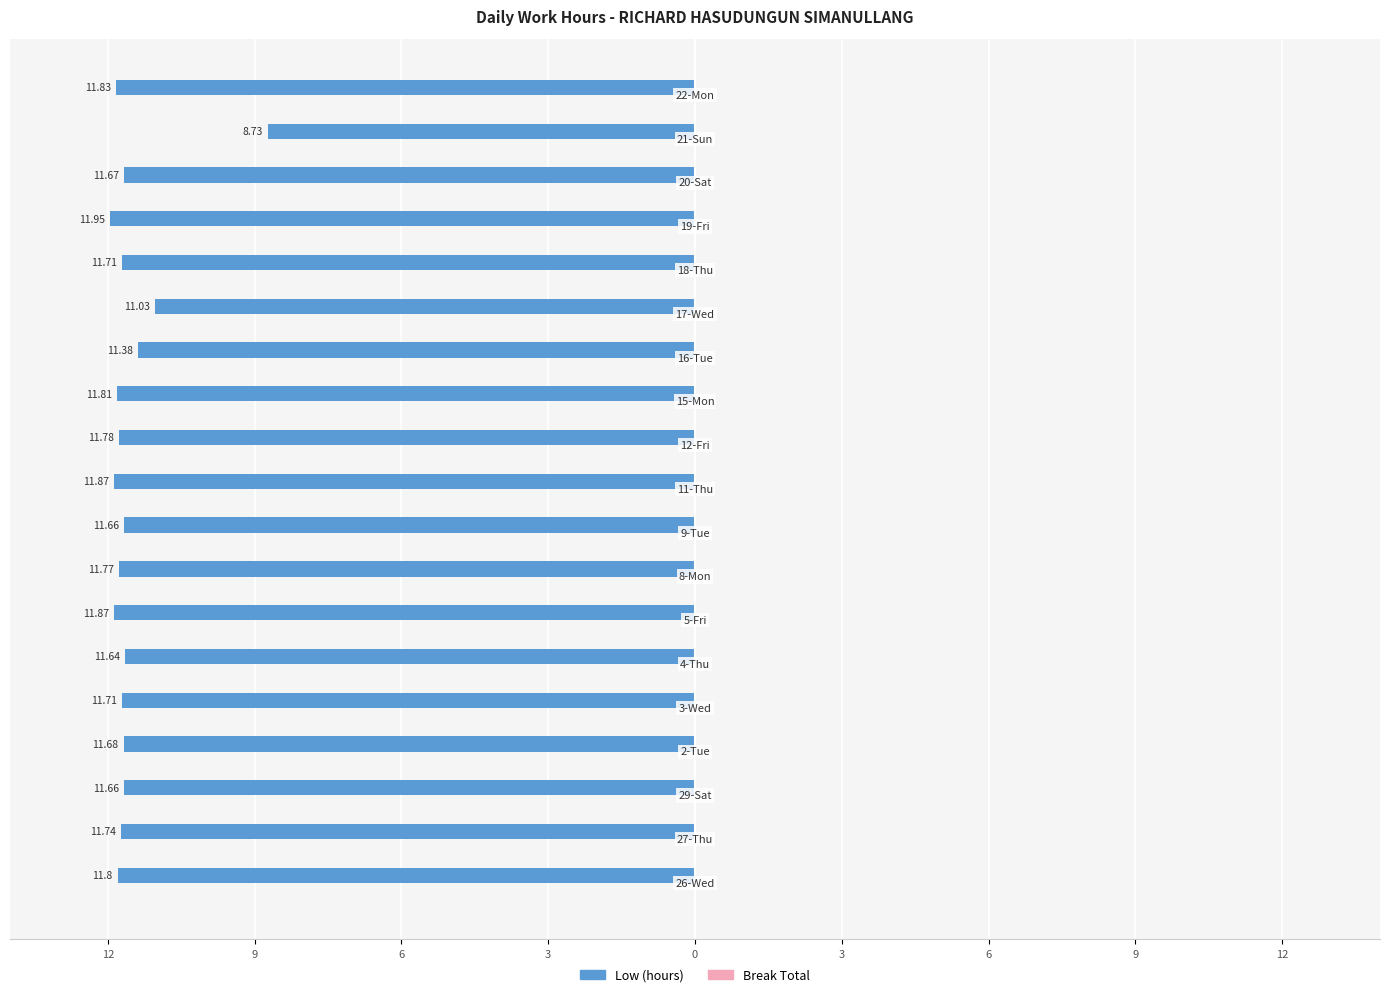

Does the chart contain any negative values?

Yes